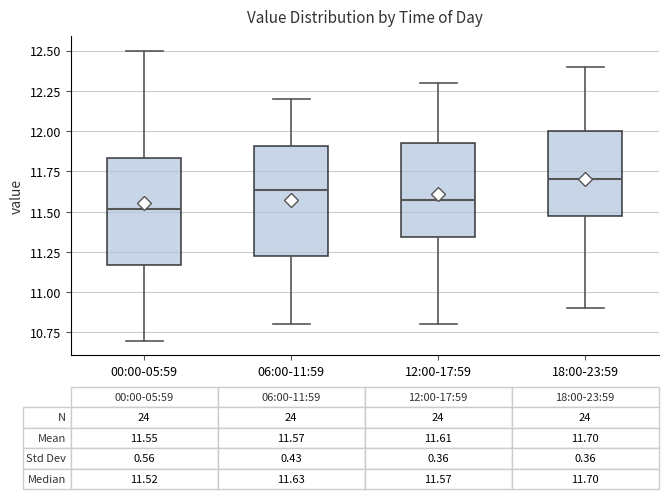

Which box's median line is the lowest?

00:00-05:59